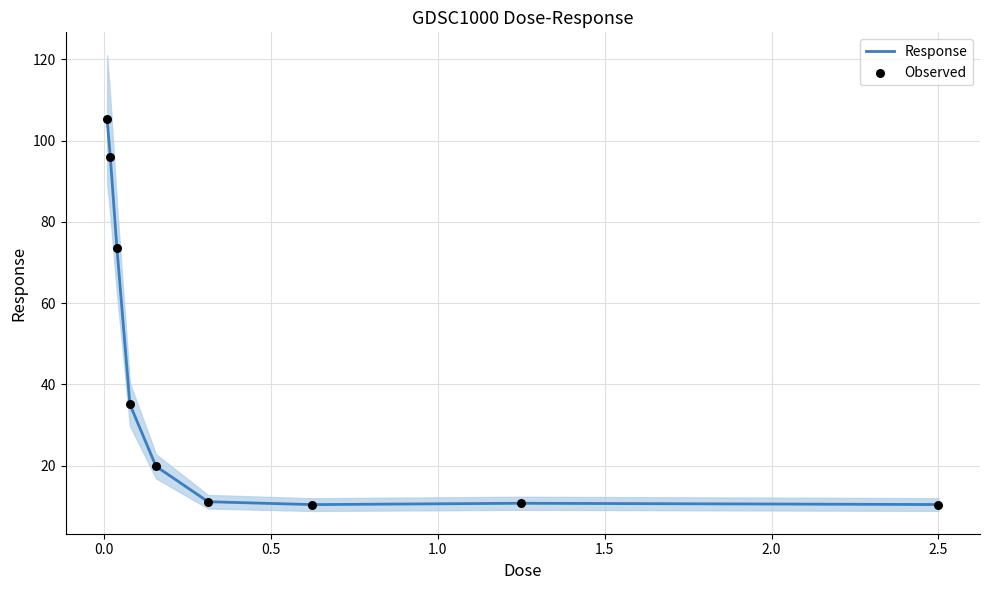

Which series has the widest spread of Y values?

Response